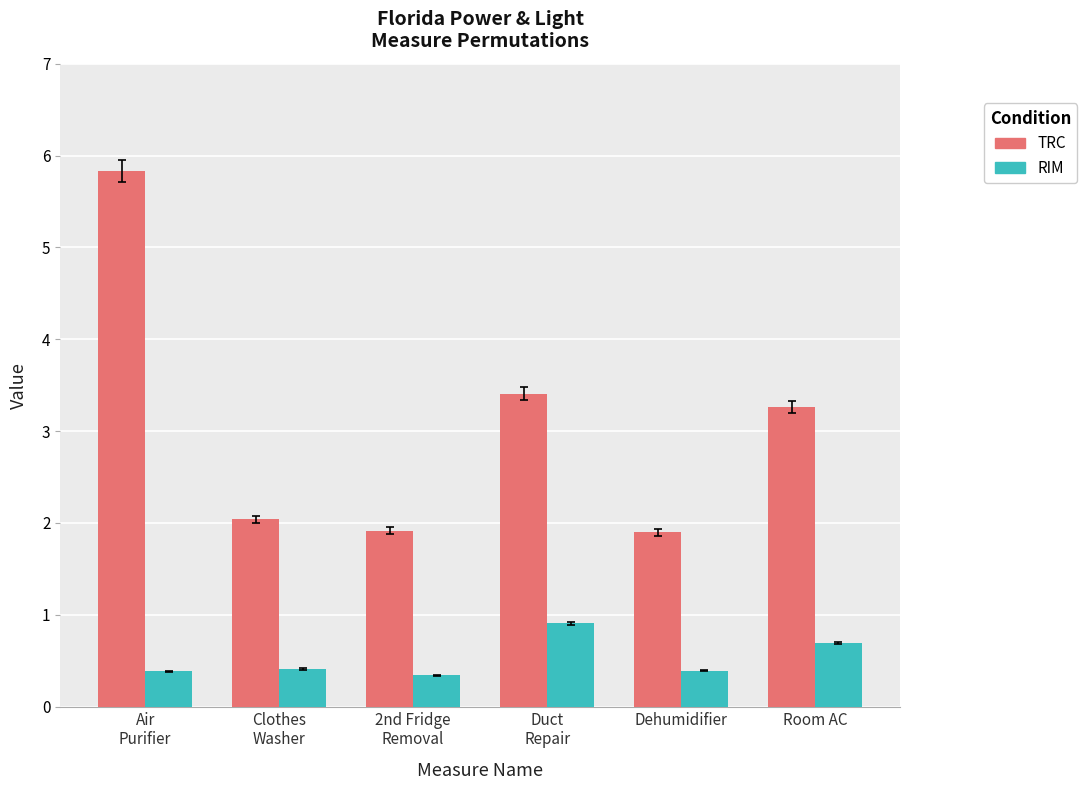

Which series has the largest total across all categories?

TRC